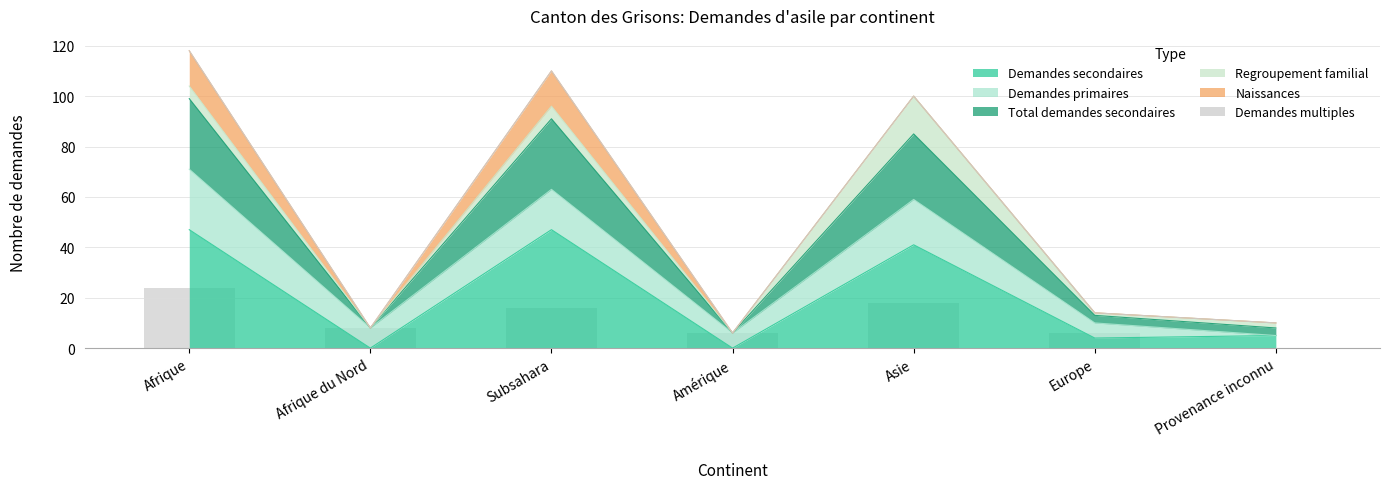

Are the bars horizontal?

No